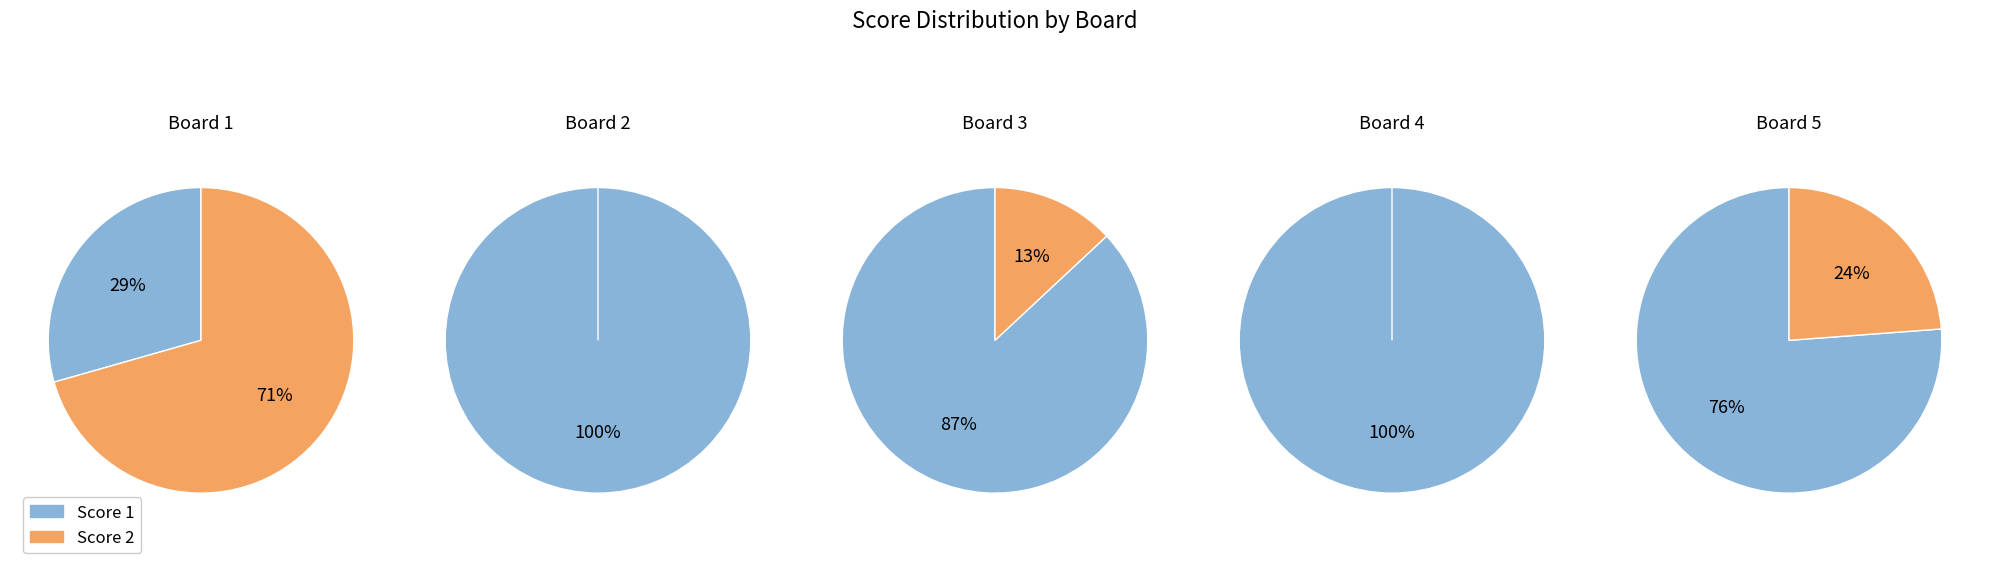

Which series has the largest range (max minus min)?

Score 1